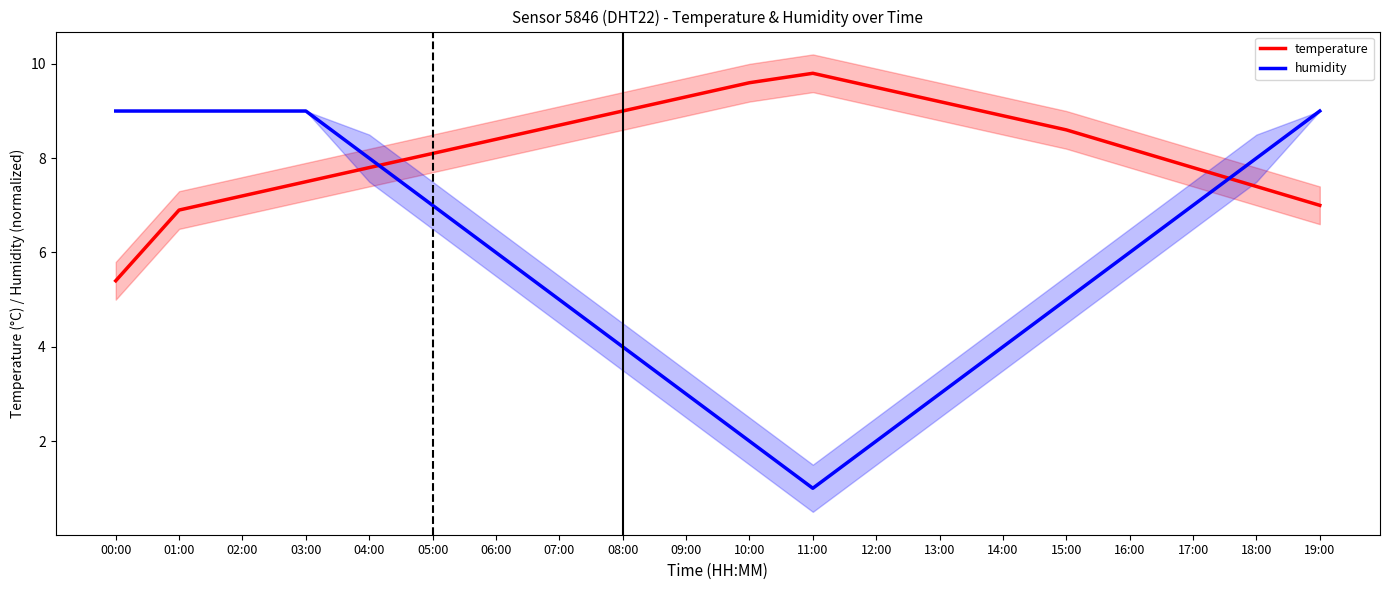

Reading left to right, what are all the values shown in this chart?

temperature: 5.4	6.9	7.2	7.5	7.8	8.1	8.4	8.7	9.0	9.3	9.6	9.8	9.5	9.2	8.9	8.6	8.2	7.8	7.4	7.0
humidity: 9.0	9.0	9.0	9.0	8.0	7.0	6.0	5.0	4.0	3.0	2.0	1.0	2.0	3.0	4.0	5.0	6.0	7.0	8.0	9.0